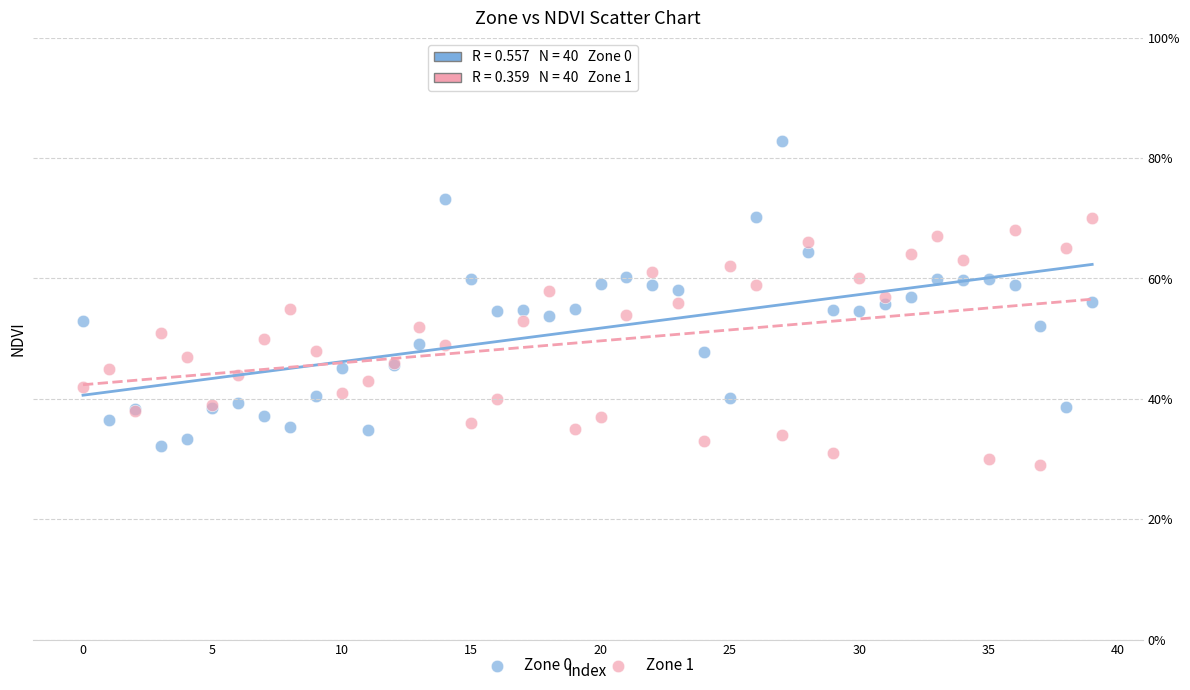

Which series contains the lowest Y value?

Zone 1